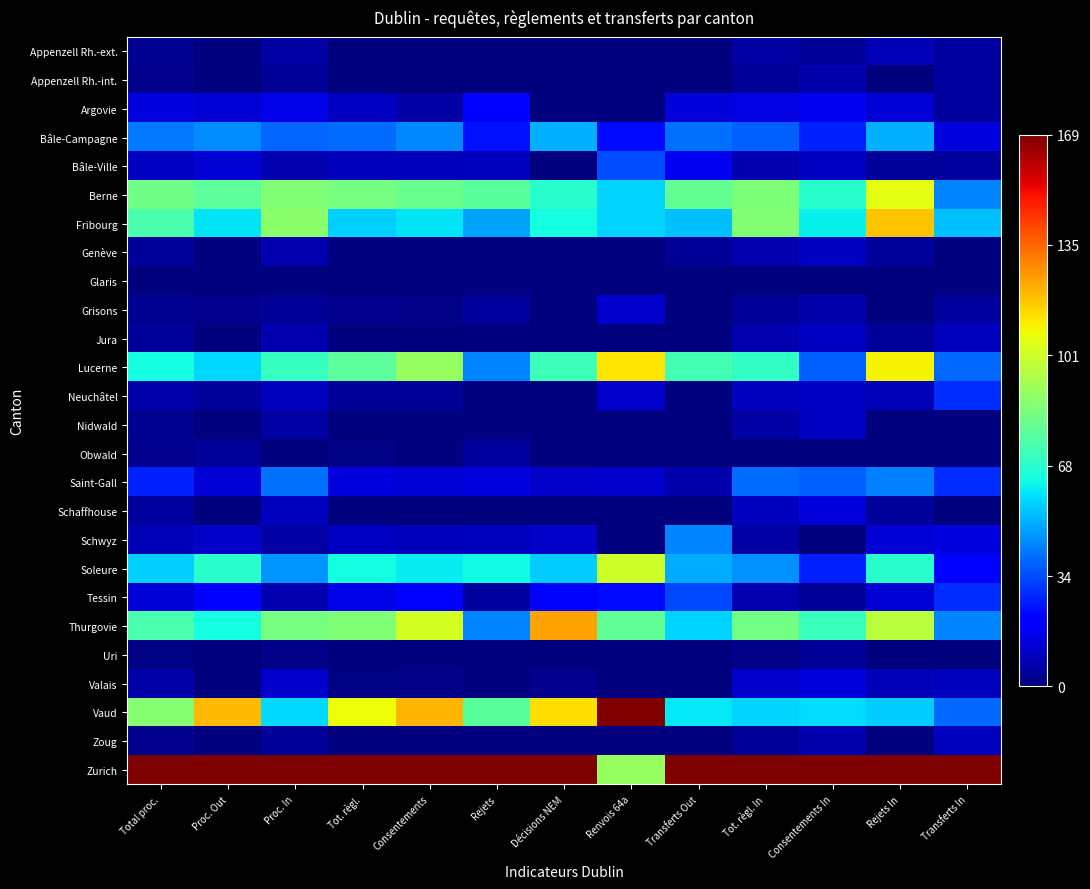

Reading right to left, what are all the values shown in this chart?

Appenzell Rh.-ext.: Transferts In=0.0	Rejets In=0.1	Consentements In=0.0	Tot. règl. In=0.0	Transferts Out=0.0	Renvois 64a=0.0	Décisions NEM=0.0	Rejets=0.0	Consentements=0.0	Tot. règl.=0.0	Proc. In=0.0	Proc. Out=0.0	Total proc.=0.0
Appenzell Rh.-int.: Transferts In=0.0	Rejets In=0.0	Consentements In=0.0	Tot. règl. In=0.0	Transferts Out=0.0	Renvois 64a=0.0	Décisions NEM=0.0	Rejets=0.0	Consentements=0.0	Tot. règl.=0.0	Proc. In=0.0	Proc. Out=0.0	Total proc.=0.0
Argovie: Transferts In=0.0	Rejets In=0.1	Consentements In=0.1	Tot. règl. In=0.1	Transferts Out=0.1	Renvois 64a=0.0	Décisions NEM=0.0	Rejets=0.1	Consentements=0.0	Tot. règl.=0.1	Proc. In=0.1	Proc. Out=0.1	Total proc.=0.1
Bâle-Campagne: Transferts In=0.1	Rejets In=0.3	Consentements In=0.2	Tot. règl. In=0.2	Transferts Out=0.2	Renvois 64a=0.1	Décisions NEM=0.3	Rejets=0.1	Consentements=0.3	Tot. règl.=0.2	Proc. In=0.2	Proc. Out=0.3	Total proc.=0.2
Bâle-Ville: Transferts In=0.0	Rejets In=0.0	Consentements In=0.1	Tot. règl. In=0.0	Transferts Out=0.1	Renvois 64a=0.2	Décisions NEM=0.0	Rejets=0.1	Consentements=0.1	Tot. règl.=0.1	Proc. In=0.0	Proc. Out=0.1	Total proc.=0.1
Berne: Transferts In=0.3	Rejets In=0.6	Consentements In=0.4	Tot. règl. In=0.5	Transferts Out=0.5	Renvois 64a=0.3	Décisions NEM=0.4	Rejets=0.5	Consentements=0.5	Tot. règl.=0.5	Proc. In=0.5	Proc. Out=0.5	Total proc.=0.5
Fribourg: Transferts In=0.3	Rejets In=0.7	Consentements In=0.4	Tot. règl. In=0.5	Transferts Out=0.3	Renvois 64a=0.3	Décisions NEM=0.4	Rejets=0.3	Consentements=0.3	Tot. règl.=0.3	Proc. In=0.5	Proc. Out=0.3	Total proc.=0.4
Genève: Transferts In=0.0	Rejets In=0.0	Consentements In=0.1	Tot. règl. In=0.0	Transferts Out=0.0	Renvois 64a=0.0	Décisions NEM=0.0	Rejets=0.0	Consentements=0.0	Tot. règl.=0.0	Proc. In=0.0	Proc. Out=0.0	Total proc.=0.0
Glaris: Transferts In=0.0	Rejets In=0.0	Consentements In=0.0	Tot. règl. In=0.0	Transferts Out=0.0	Renvois 64a=0.0	Décisions NEM=0.0	Rejets=0.0	Consentements=0.0	Tot. règl.=0.0	Proc. In=0.0	Proc. Out=0.0	Total proc.=0.0
Grisons: Transferts In=0.0	Rejets In=0.0	Consentements In=0.0	Tot. règl. In=0.0	Transferts Out=0.0	Renvois 64a=0.1	Décisions NEM=0.0	Rejets=0.0	Consentements=0.0	Tot. règl.=0.0	Proc. In=0.0	Proc. Out=0.0	Total proc.=0.0
Jura: Transferts In=0.1	Rejets In=0.0	Consentements In=0.1	Tot. règl. In=0.0	Transferts Out=0.0	Renvois 64a=0.0	Décisions NEM=0.0	Rejets=0.0	Consentements=0.0	Tot. règl.=0.0	Proc. In=0.0	Proc. Out=0.0	Total proc.=0.0
Lucerne: Transferts In=0.2	Rejets In=0.7	Consentements In=0.2	Tot. règl. In=0.4	Transferts Out=0.4	Renvois 64a=0.7	Décisions NEM=0.4	Rejets=0.3	Consentements=0.5	Tot. règl.=0.5	Proc. In=0.4	Proc. Out=0.3	Total proc.=0.4
Neuchâtel: Transferts In=0.2	Rejets In=0.1	Consentements In=0.1	Tot. règl. In=0.1	Transferts Out=0.0	Renvois 64a=0.1	Décisions NEM=0.0	Rejets=0.0	Consentements=0.0	Tot. règl.=0.0	Proc. In=0.1	Proc. Out=0.0	Total proc.=0.0
Nidwald: Transferts In=0.0	Rejets In=0.0	Consentements In=0.1	Tot. règl. In=0.0	Transferts Out=0.0	Renvois 64a=0.0	Décisions NEM=0.0	Rejets=0.0	Consentements=0.0	Tot. règl.=0.0	Proc. In=0.0	Proc. Out=0.0	Total proc.=0.0
Obwald: Transferts In=0.0	Rejets In=0.0	Consentements In=0.0	Tot. règl. In=0.0	Transferts Out=0.0	Renvois 64a=0.0	Décisions NEM=0.0	Rejets=0.0	Consentements=0.0	Tot. règl.=0.0	Proc. In=0.0	Proc. Out=0.0	Total proc.=0.0
Saint-Gall: Transferts In=0.2	Rejets In=0.2	Consentements In=0.2	Tot. règl. In=0.2	Transferts Out=0.0	Renvois 64a=0.1	Décisions NEM=0.1	Rejets=0.1	Consentements=0.1	Tot. règl.=0.1	Proc. In=0.2	Proc. Out=0.1	Total proc.=0.2
Schaffhouse: Transferts In=0.0	Rejets In=0.0	Consentements In=0.1	Tot. règl. In=0.1	Transferts Out=0.0	Renvois 64a=0.0	Décisions NEM=0.0	Rejets=0.0	Consentements=0.0	Tot. règl.=0.0	Proc. In=0.1	Proc. Out=0.0	Total proc.=0.0
Schwyz: Transferts In=0.1	Rejets In=0.1	Consentements In=0.0	Tot. règl. In=0.0	Transferts Out=0.3	Renvois 64a=0.0	Décisions NEM=0.1	Rejets=0.1	Consentements=0.1	Tot. règl.=0.1	Proc. In=0.0	Proc. Out=0.1	Total proc.=0.0
Soleure: Transferts In=0.1	Rejets In=0.4	Consentements In=0.2	Tot. règl. In=0.3	Transferts Out=0.3	Renvois 64a=0.6	Décisions NEM=0.3	Rejets=0.4	Consentements=0.4	Tot. règl.=0.4	Proc. In=0.3	Proc. Out=0.4	Total proc.=0.3
Tessin: Transferts In=0.2	Rejets In=0.1	Consentements In=0.0	Tot. règl. In=0.0	Transferts Out=0.2	Renvois 64a=0.1	Décisions NEM=0.1	Rejets=0.0	Consentements=0.1	Tot. règl.=0.1	Proc. In=0.0	Proc. Out=0.1	Total proc.=0.1
Thurgovie: Transferts In=0.3	Rejets In=0.6	Consentements In=0.4	Tot. règl. In=0.5	Transferts Out=0.3	Renvois 64a=0.5	Décisions NEM=0.7	Rejets=0.3	Consentements=0.6	Tot. règl.=0.5	Proc. In=0.5	Proc. Out=0.4	Total proc.=0.4
Uri: Transferts In=0.0	Rejets In=0.0	Consentements In=0.0	Tot. règl. In=0.0	Transferts Out=0.0	Renvois 64a=0.0	Décisions NEM=0.0	Rejets=0.0	Consentements=0.0	Tot. règl.=0.0	Proc. In=0.0	Proc. Out=0.0	Total proc.=0.0
Valais: Transferts In=0.1	Rejets In=0.1	Consentements In=0.1	Tot. règl. In=0.1	Transferts Out=0.0	Renvois 64a=0.0	Décisions NEM=0.0	Rejets=0.0	Consentements=0.0	Tot. règl.=0.0	Proc. In=0.1	Proc. Out=0.0	Total proc.=0.0
Vaud: Transferts In=0.2	Rejets In=0.3	Consentements In=0.3	Tot. règl. In=0.3	Transferts Out=0.4	Renvois 64a=1.0	Décisions NEM=0.7	Rejets=0.5	Consentements=0.7	Tot. règl.=0.6	Proc. In=0.3	Proc. Out=0.7	Total proc.=0.5
Zoug: Transferts In=0.1	Rejets In=0.0	Consentements In=0.0	Tot. règl. In=0.0	Transferts Out=0.0	Renvois 64a=0.0	Décisions NEM=0.0	Rejets=0.0	Consentements=0.0	Tot. règl.=0.0	Proc. In=0.0	Proc. Out=0.0	Total proc.=0.0
Zurich: Transferts In=1.0	Rejets In=1.0	Consentements In=1.0	Tot. règl. In=1.0	Transferts Out=1.0	Renvois 64a=0.5	Décisions NEM=1.0	Rejets=1.0	Consentements=1.0	Tot. règl.=1.0	Proc. In=1.0	Proc. Out=1.0	Total proc.=1.0